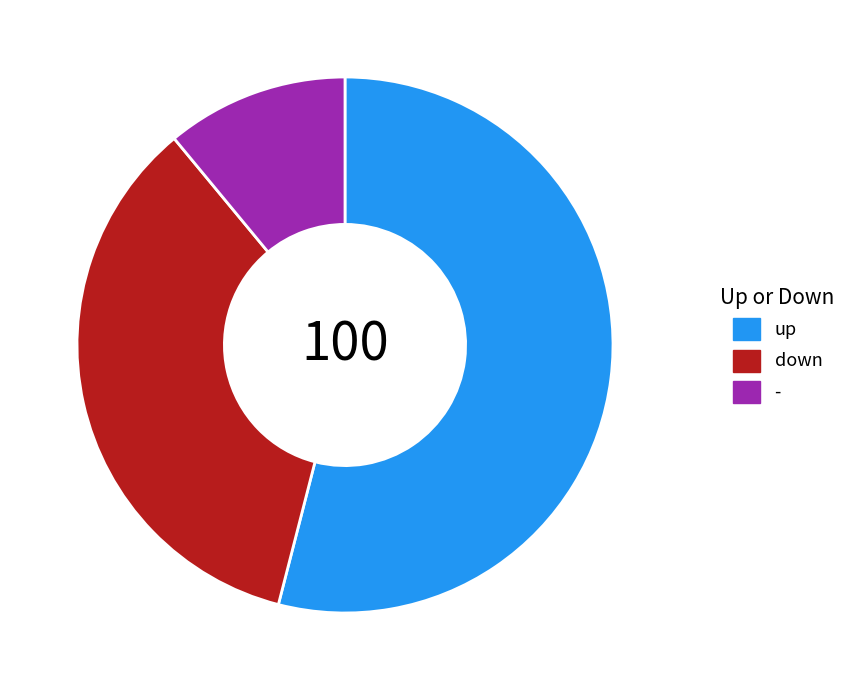

Rank the categories by value from highest to lowest.

up, down, -